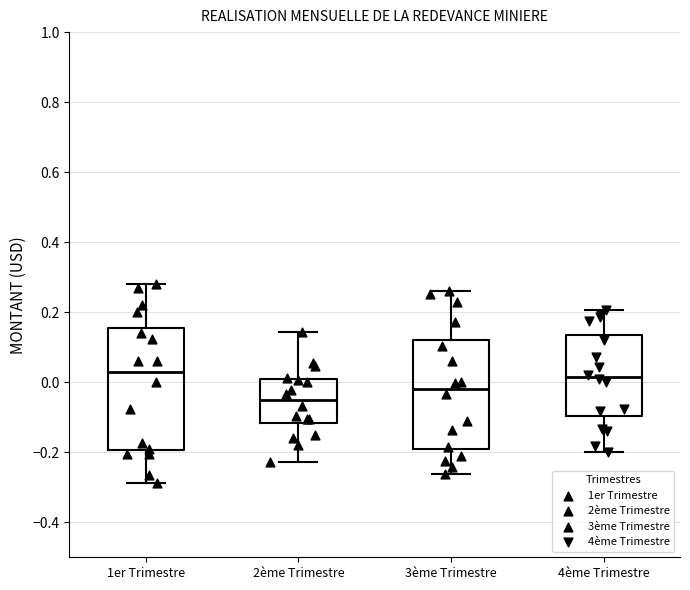

Which box has the lowest median line?

2ème Trimestre